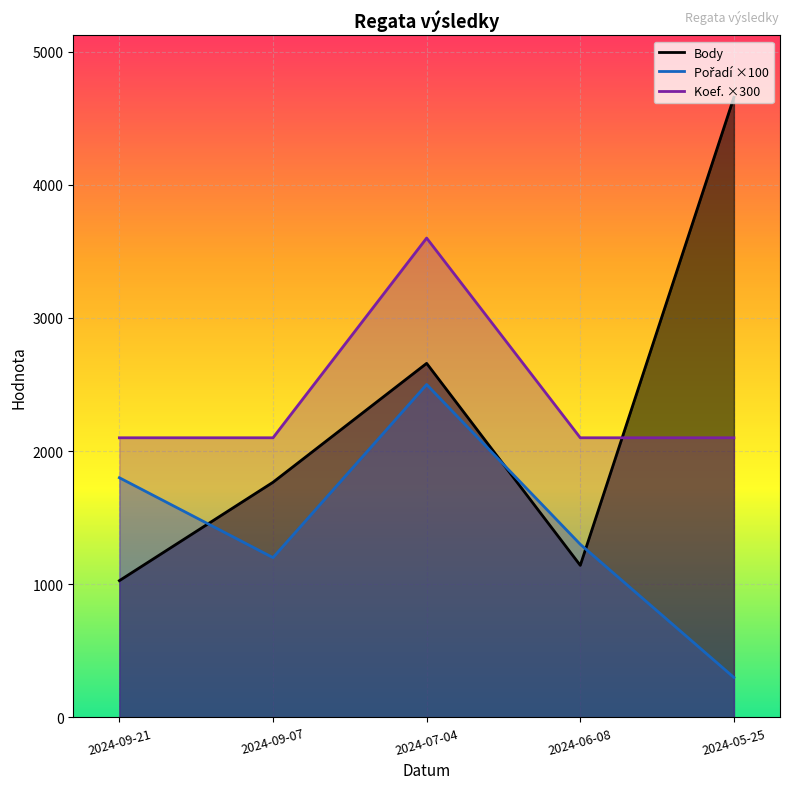

Read the Koef. ×300 value at 2024-07-04, to the nearest 50.

3600